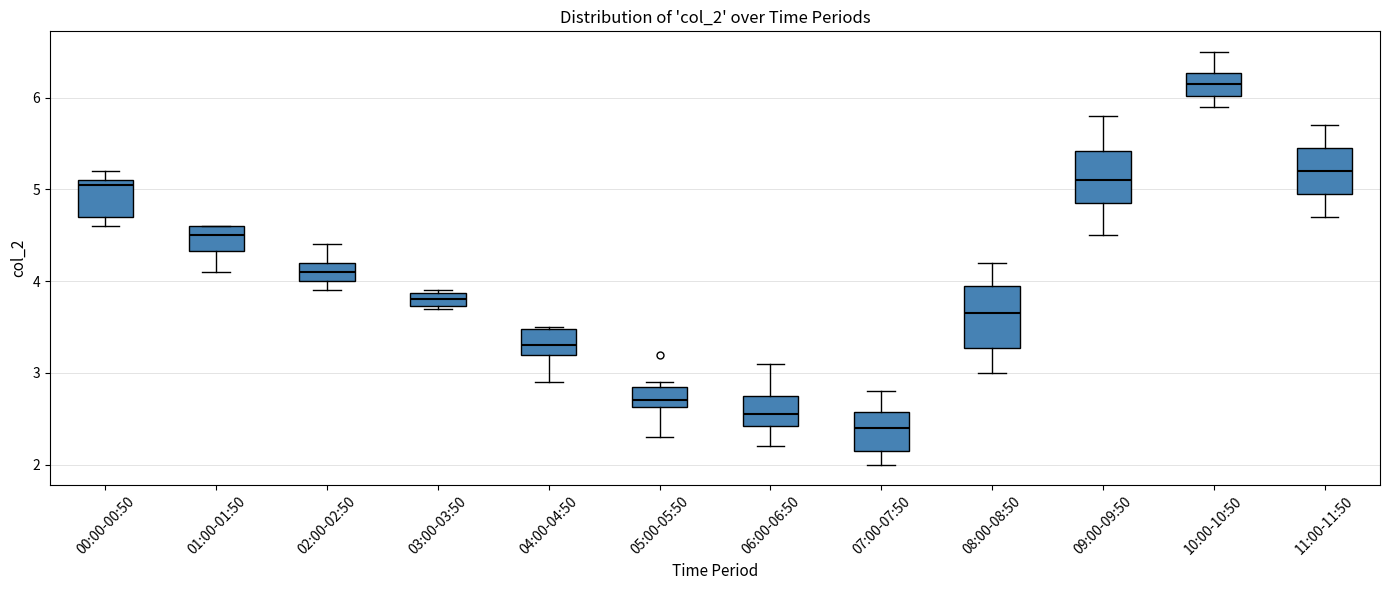

Which box's median line is the lowest?

07:00-07:50